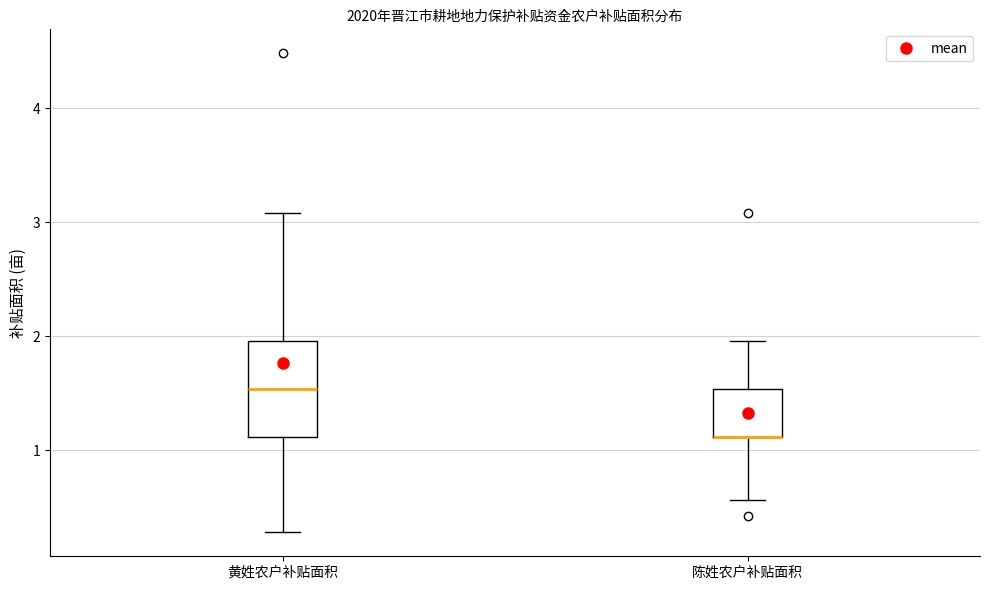

Where is the lower edge of the box for 黄姓农户补贴面积 on the y-axis? The values are not printed on the chart, so give them approximately, as read against the axis.

1.1